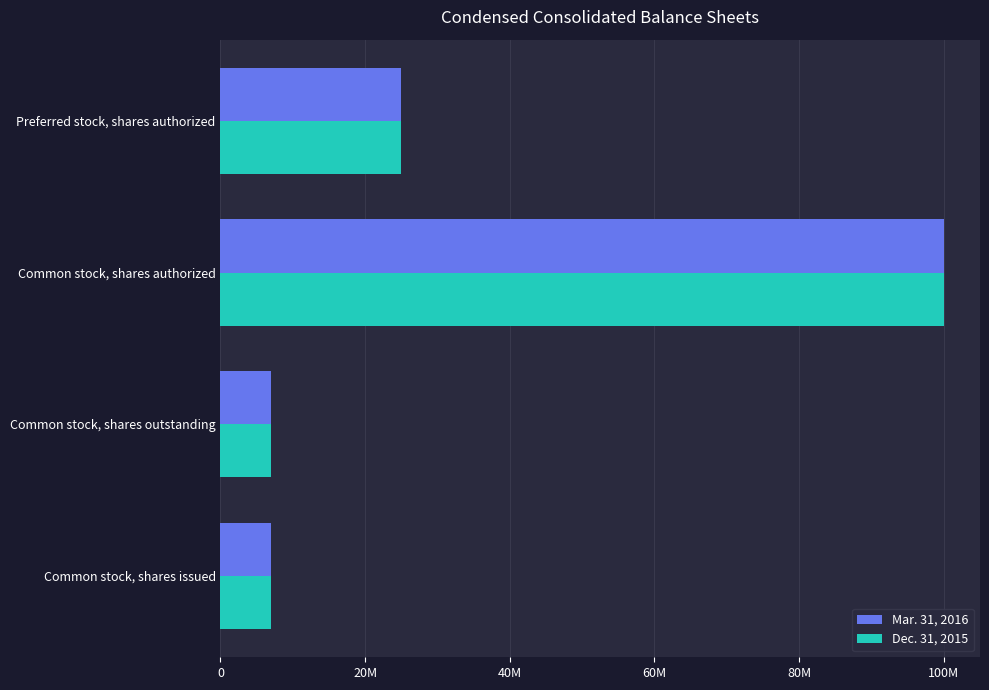

List the series in order of their overall mean, highest first.

Mar. 31, 2016, Dec. 31, 2015